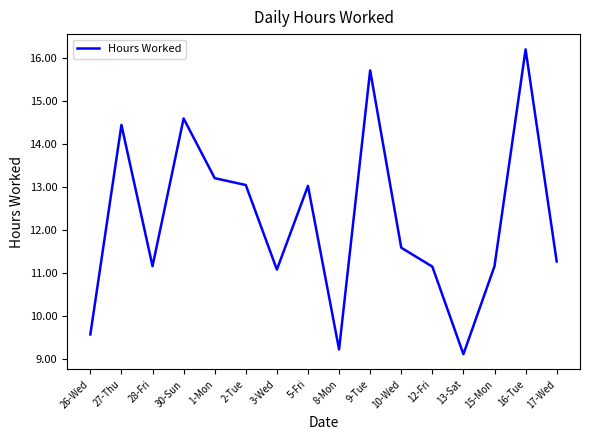

True or false: there are more than 1 points higher than both neighbors.

True